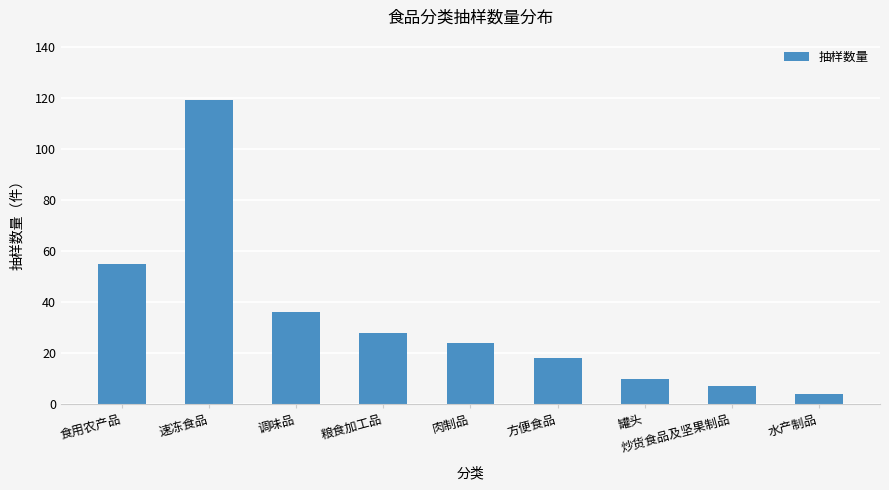

What is the difference between the maximum and second lowest values?

112